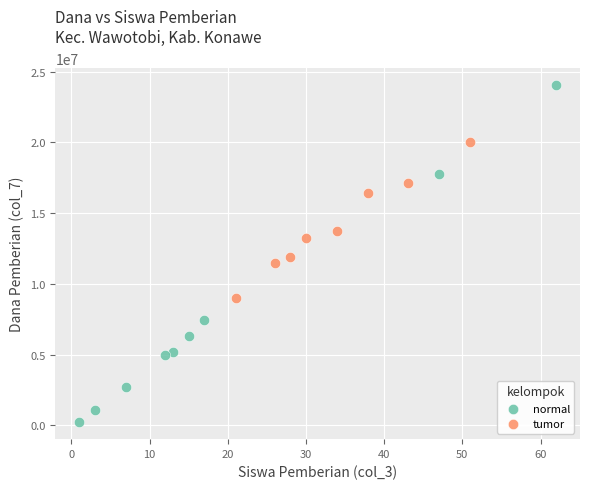

Which series contains the highest Y value?

normal